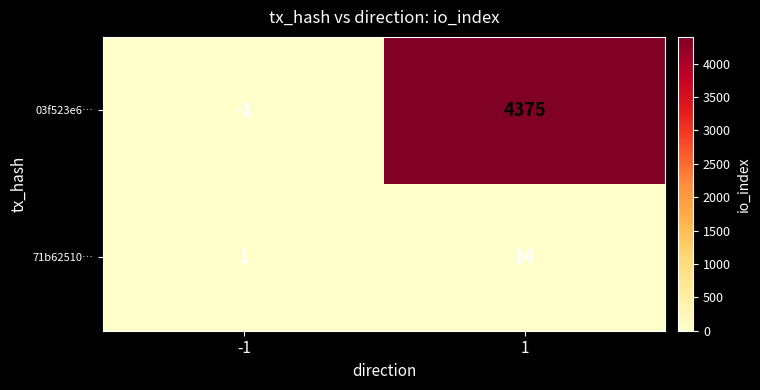

List the series in order of their peak value, highest first.

03f523e6…, 71b62510…